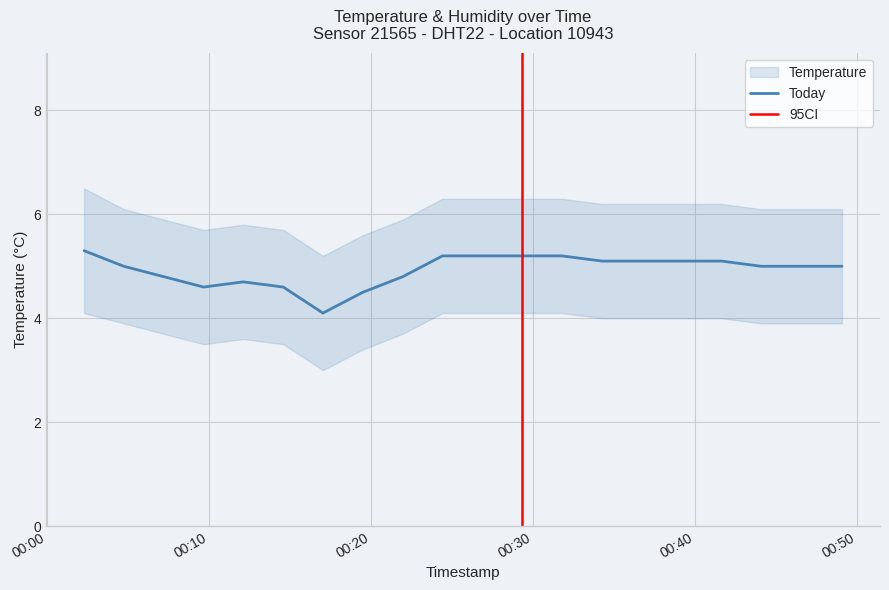

How many categories are shown in the chart?

20